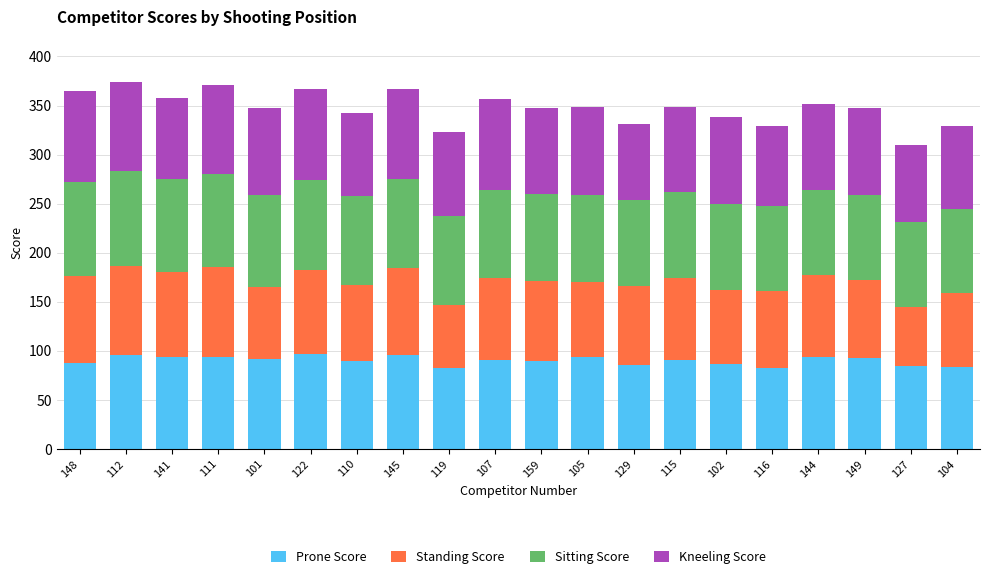

Is it true that Prone Score equals 85 at 127?

True